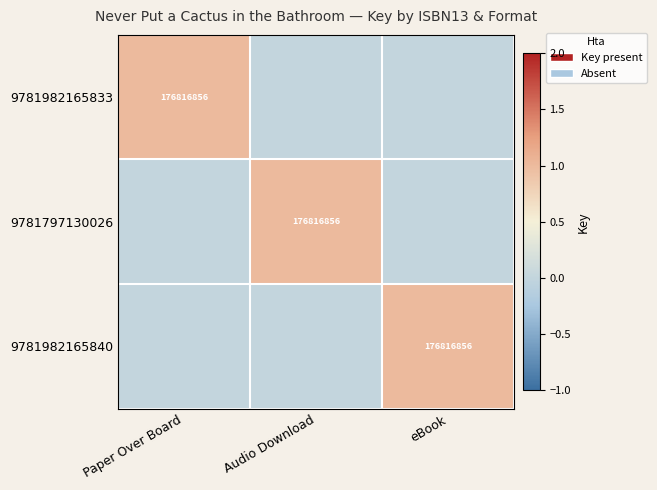

Is it true that 9781982165833 equals 176816856 at Paper Over Board?

True